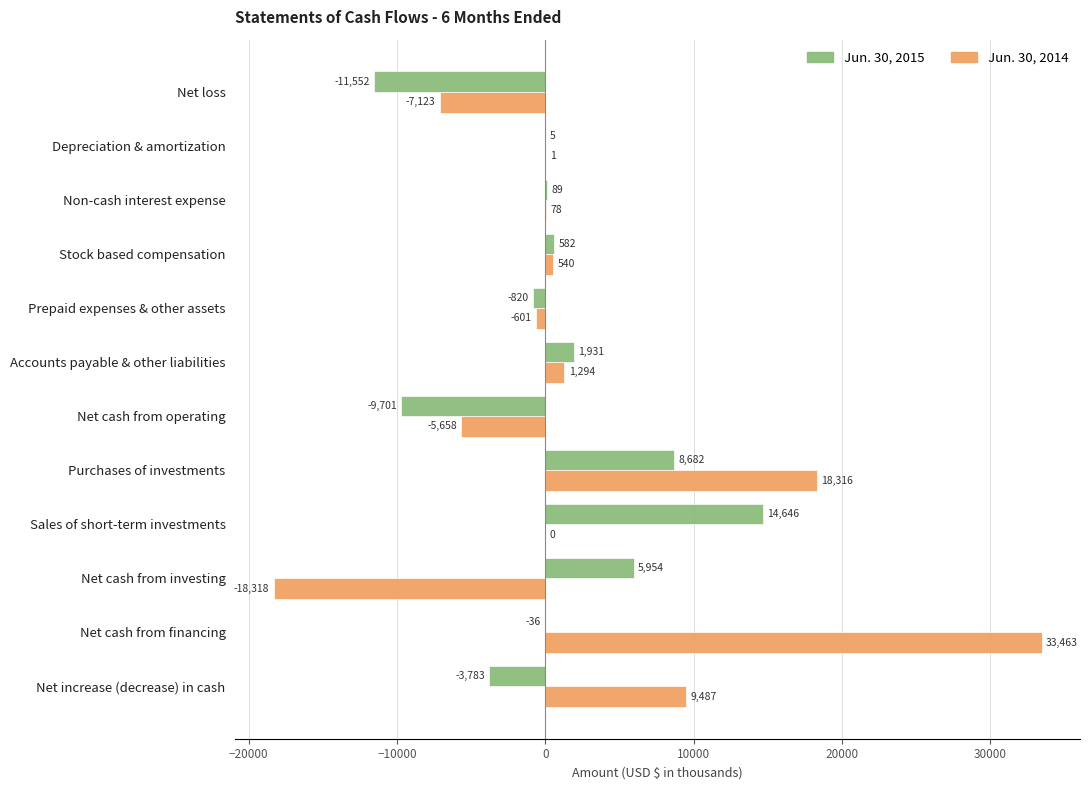

Is it true that Jun. 30, 2014 equals 33463 at Net cash from financing?

True